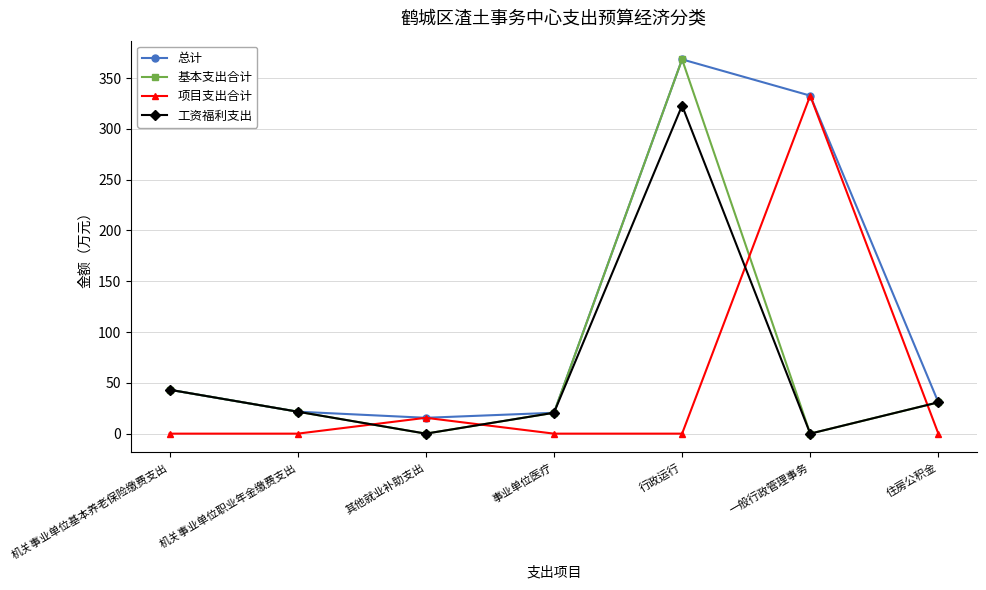

Where is 基本支出合计 nearest to the value 184?

机关事业单位基本养老保险缴费支出